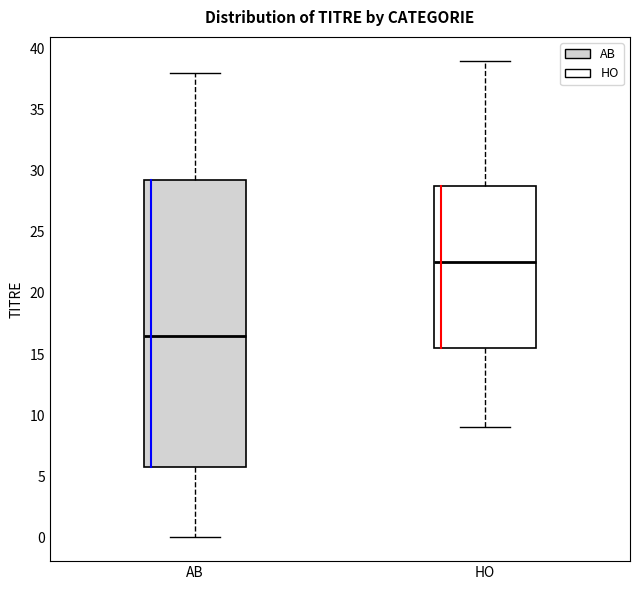

Which box is the tallest, from its lower edge to its upper edge?

AB